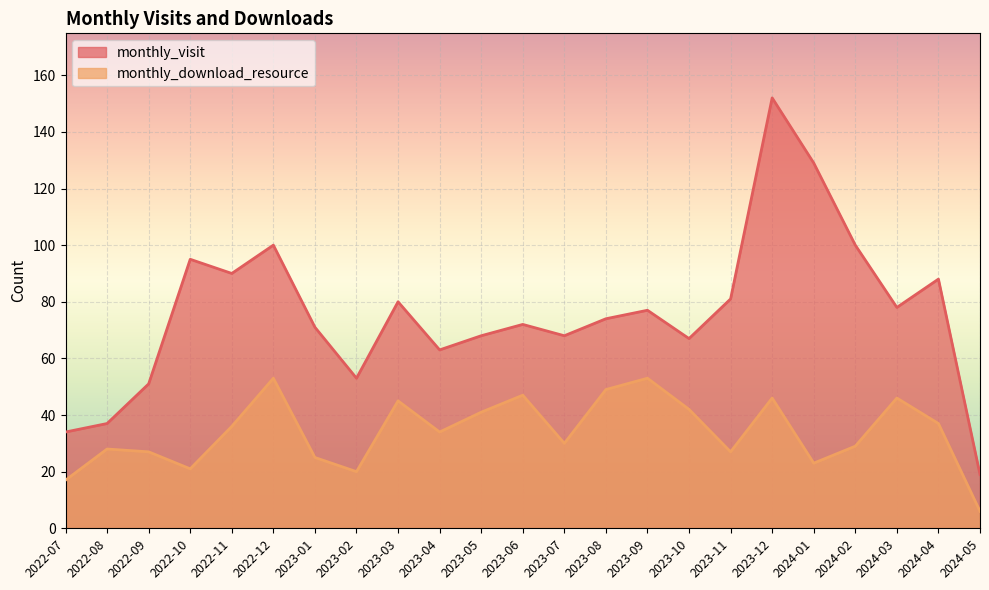

What is the value of the monthly_visit point at the 16th from the left?

67